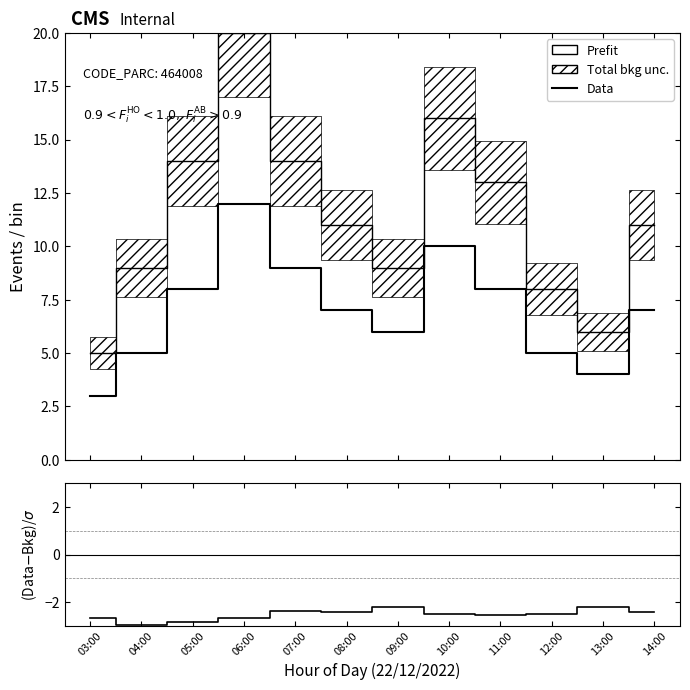

The (Data-Bkg)/σ series shows -2.4 at 14:00. True or false?

True